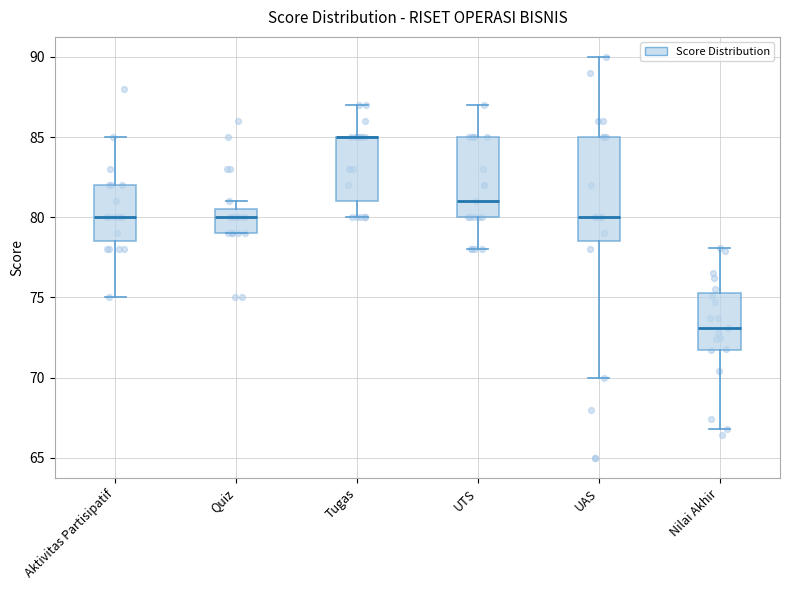

Reading left to right, read every box against the y-axis: the position of its median line, the range the box covers, and the ends of its whiskers. The values are not printed on the chart, so give them approximately, as read against the axis.

Aktivitas Partisipatif: median 80.0, box 78.5 to 82.0, whiskers 75.0 to 85.0
Quiz: median 80.0, box 79.0 to 80.5, whiskers 79.0 to 81.0
Tugas: median 85.0 (drawn on the box's upper edge), box 81.0 to 85.0, whiskers 80.0 to 87.0
UTS: median 81.0, box 80.0 to 85.0, whiskers 78.0 to 87.0
UAS: median 80.0, box 78.5 to 85.0, whiskers 70.0 to 90.0
Nilai Akhir: median 73.0, box 72.0 to 75.5, whiskers 67.0 to 78.0